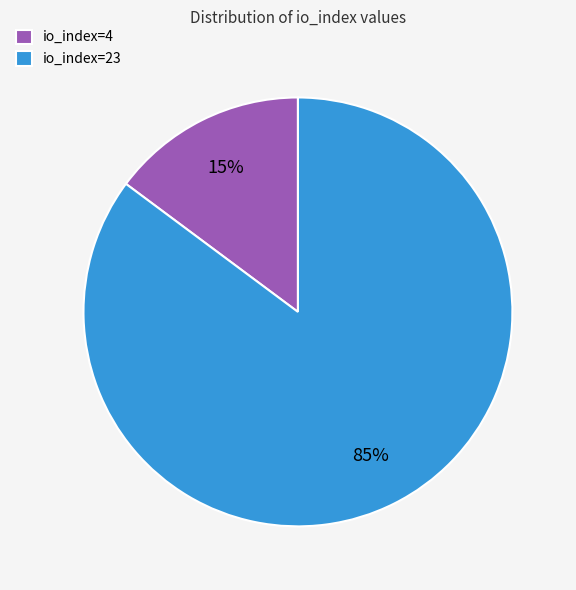

Rank the categories by value from lowest to highest.

io_index=4, io_index=23